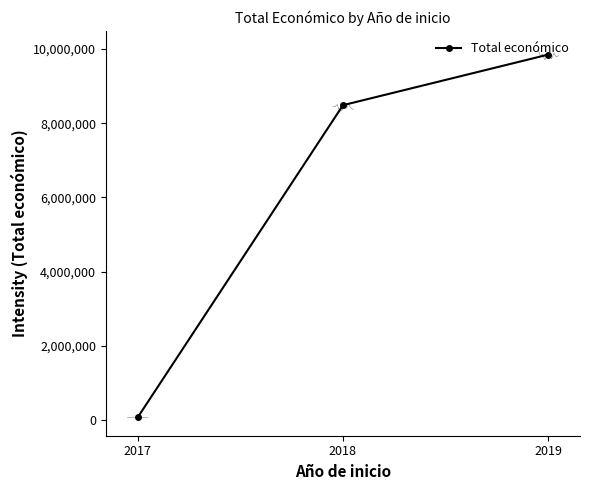

What is the difference between the maximum and second lowest values?

1362933